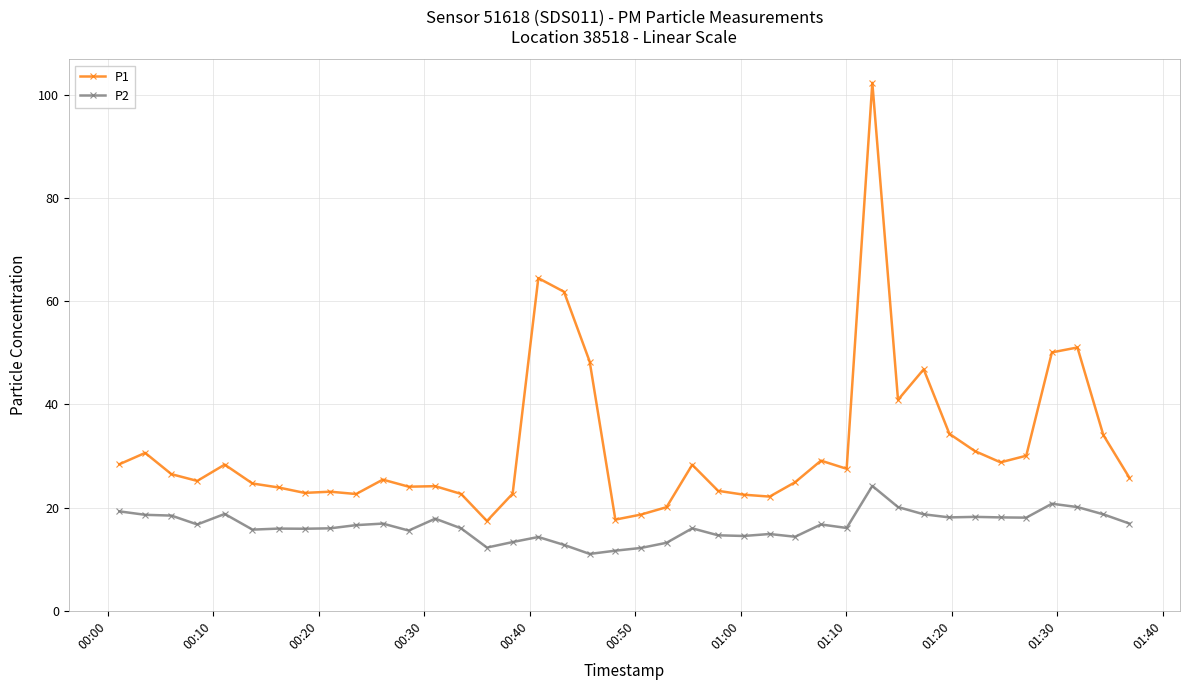

Rank the series by their average value, from highest to lowest.

P1, P2